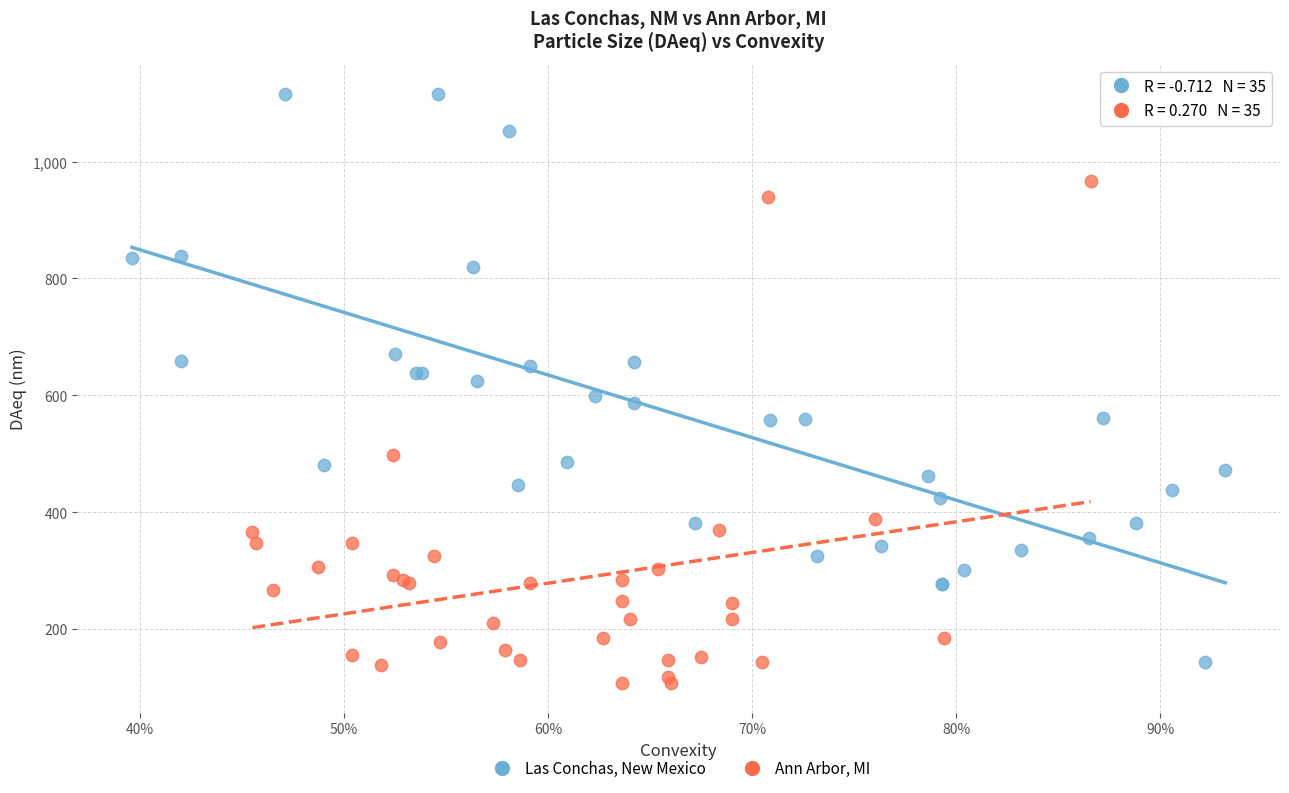

Which series has the largest Y range (max minus min)?

Las Conchas, New Mexico